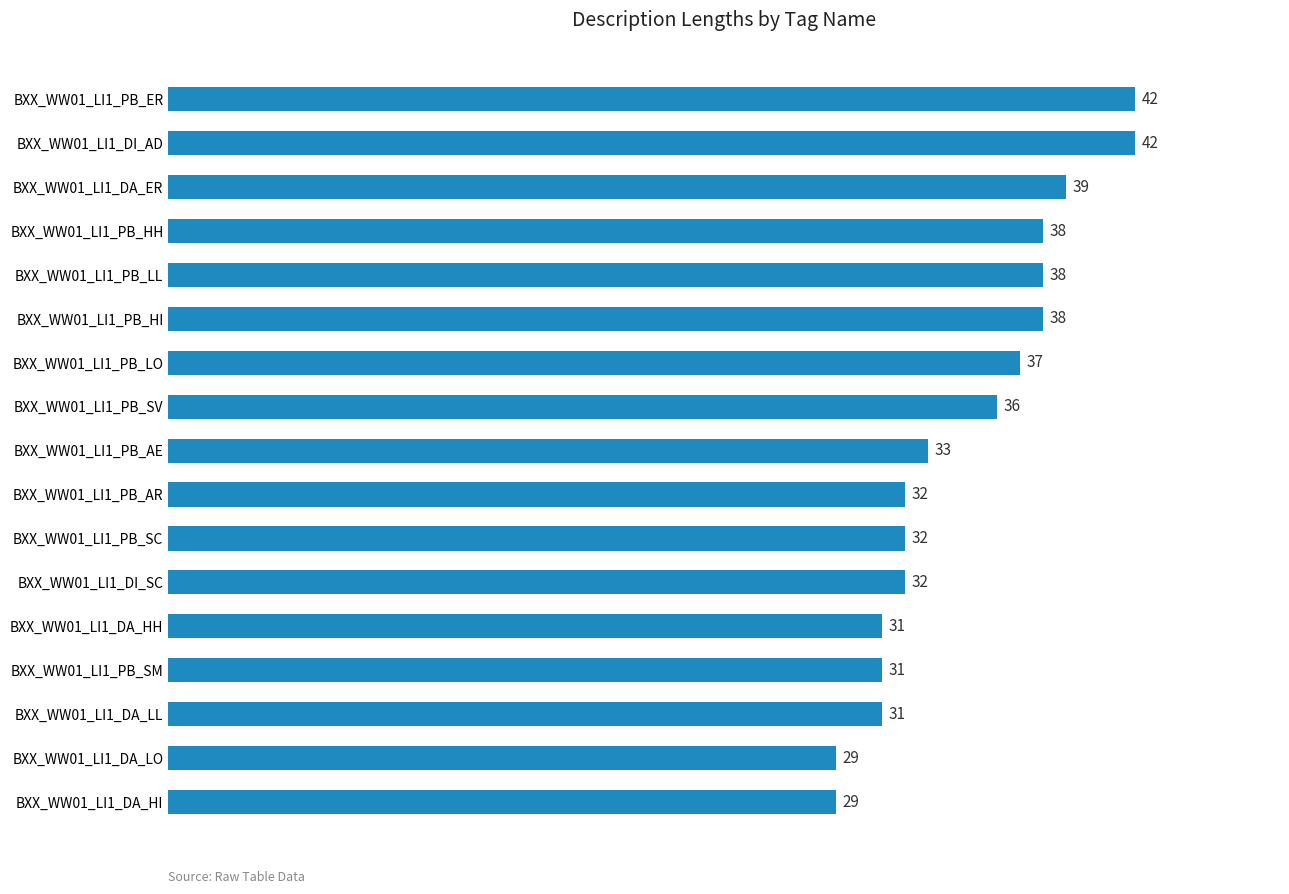

What is the smallest value displayed?

29